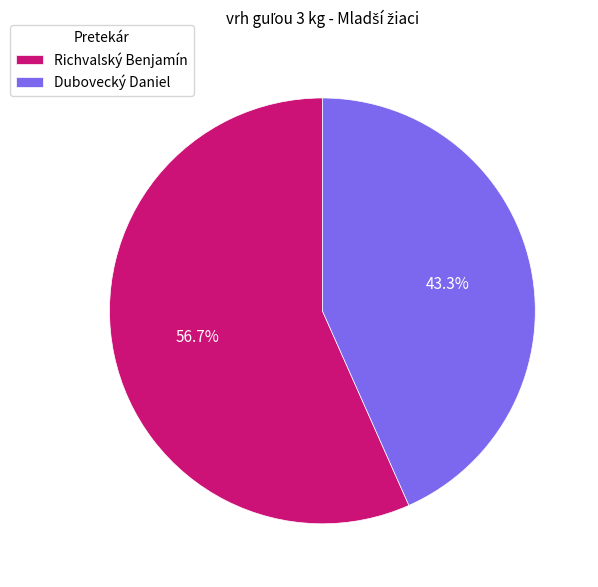

Which has a higher value, Dubovecký Daniel or Richvalský Benjamín?

Richvalský Benjamín